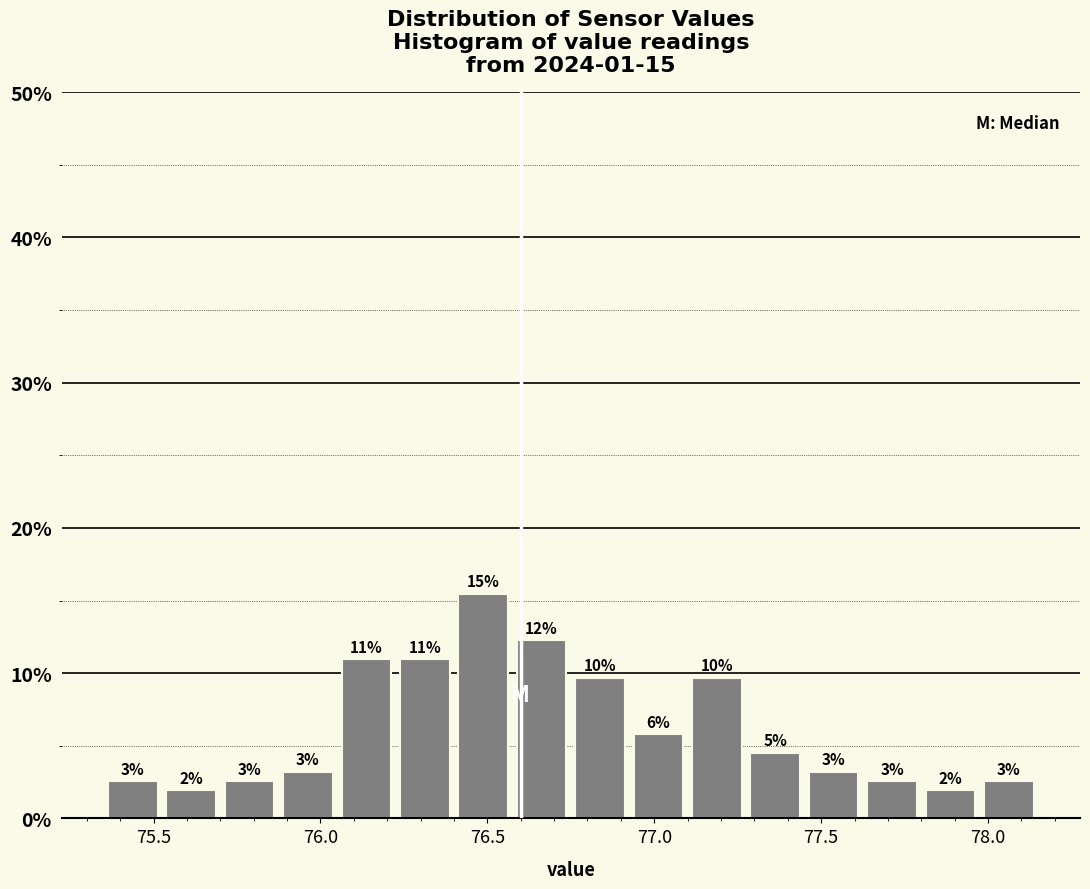

Around what value on the x-axis is the tallest bar? Give the approximate position of its centre, as read against the axis.

76.50